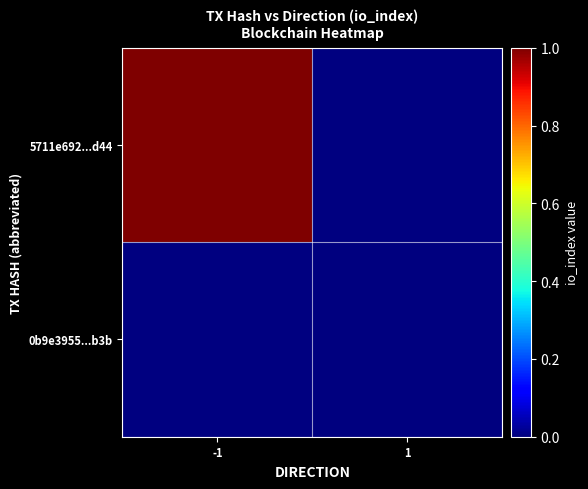

Rank the categories by 5711e692...d44 value from highest to lowest.

-1, 1